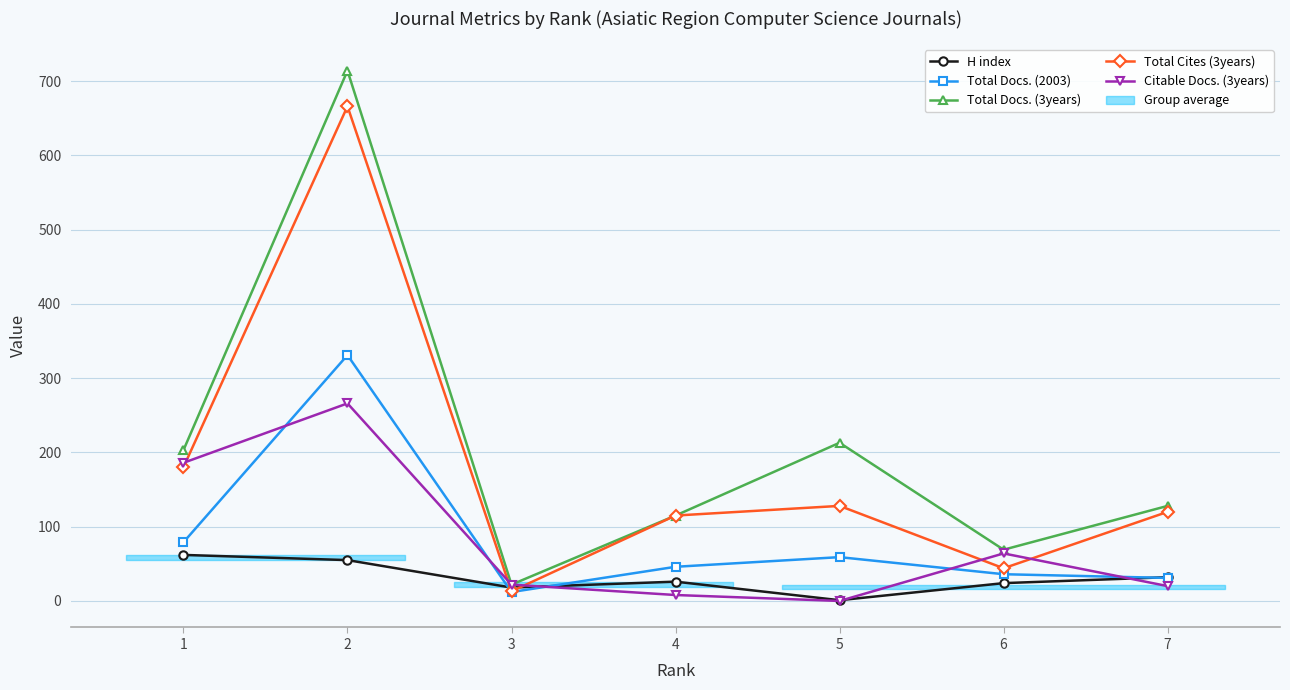

Reading left to right, transcribe all the data shown in this chart.

H index: 62	55	18	26	1	24	32
Total Docs. (2003): 79	331	12	46	59	36	31
Total Docs. (3years): 203	714	22	115	213	69	128
Total Cites (3years): 180	666	13	115	128	44	120
Citable Docs. (3years): 186	266	22	8	0	64	20